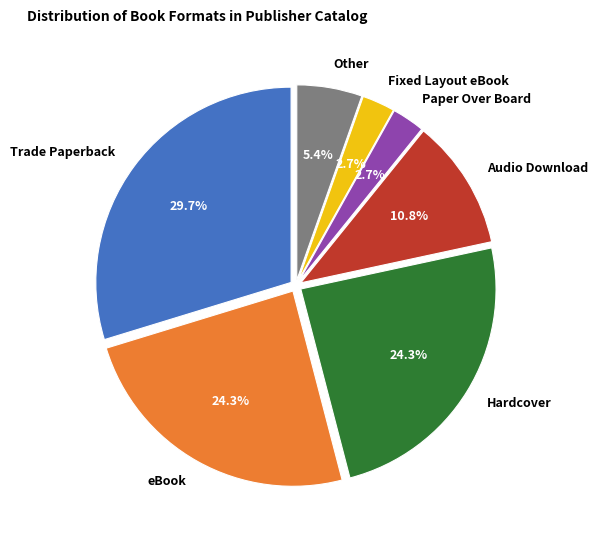

What is the ratio of the value at Audio Download to the value at Paper Over Board?

4.0